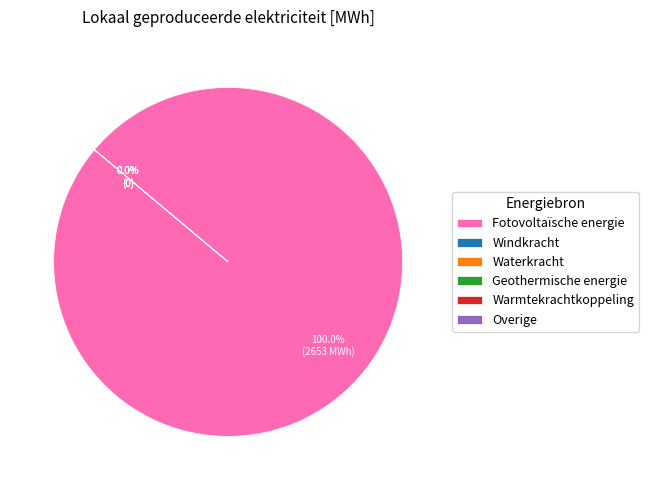

Count the number of slices in the pie.

6